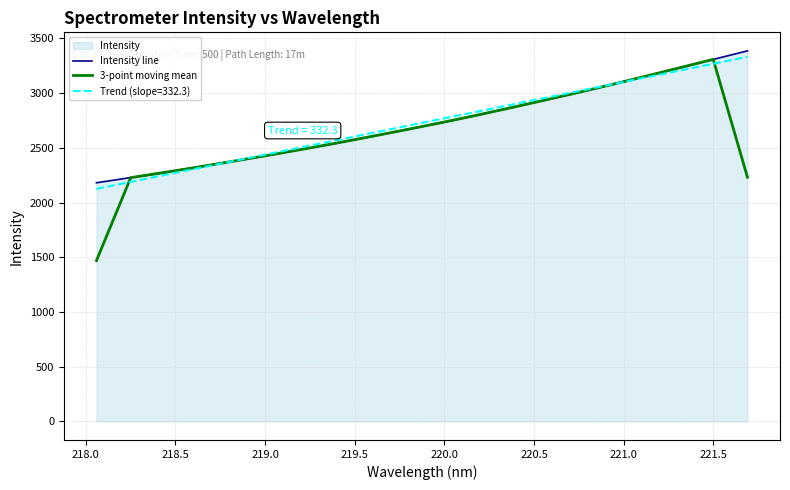

Which series has the widest spread of values?

3-point moving mean